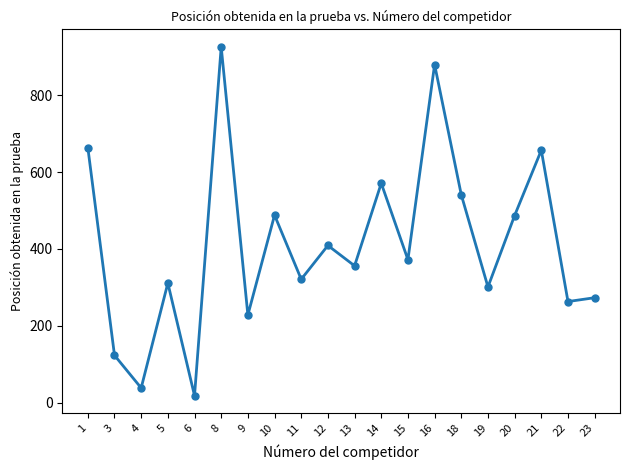

True or false: the data has more than 0 interior local peaks.

True